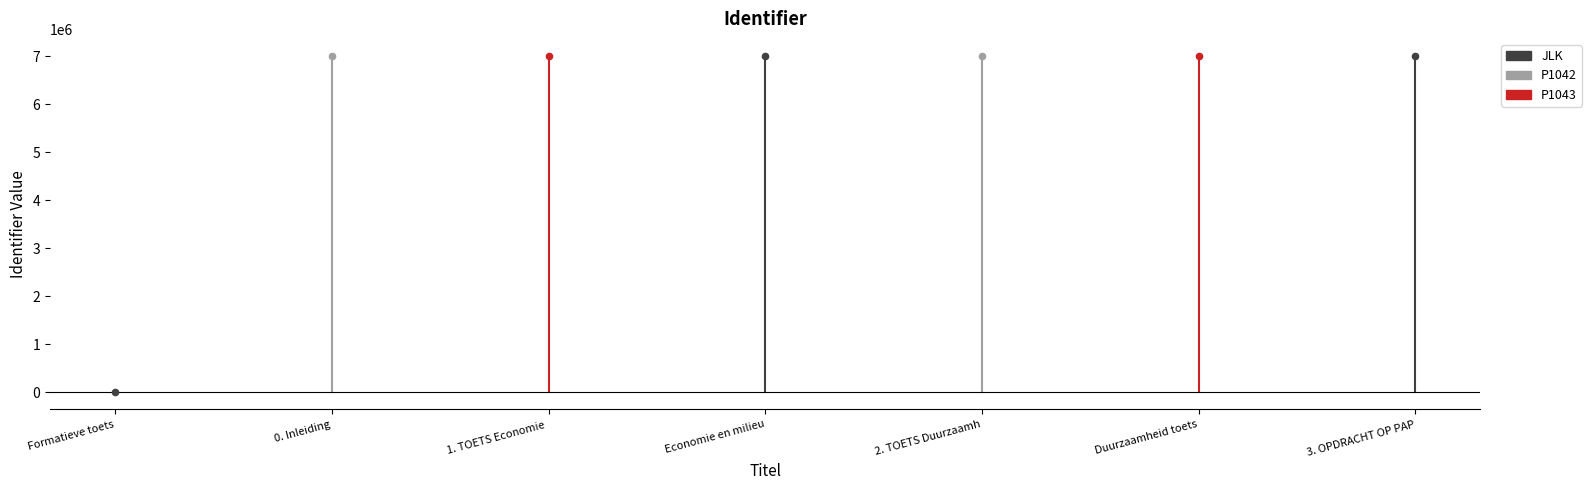

What is the change in value from Economie en milieu to Duurzaamheid toets?

+1